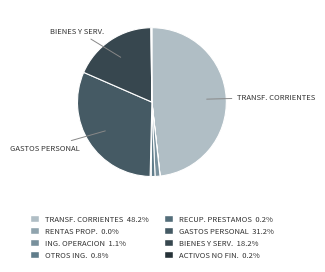

Is there a majority slice in this chart?

No